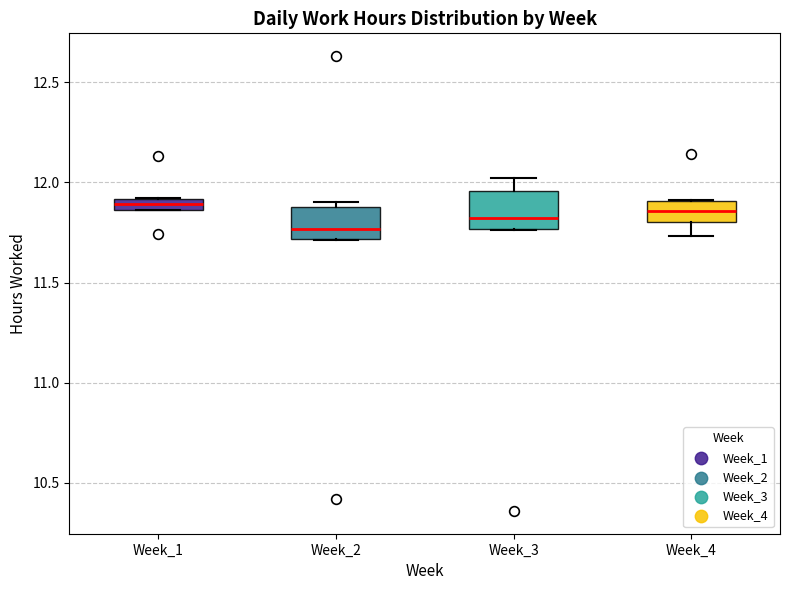

Which box's median line is the lowest?

Week_2